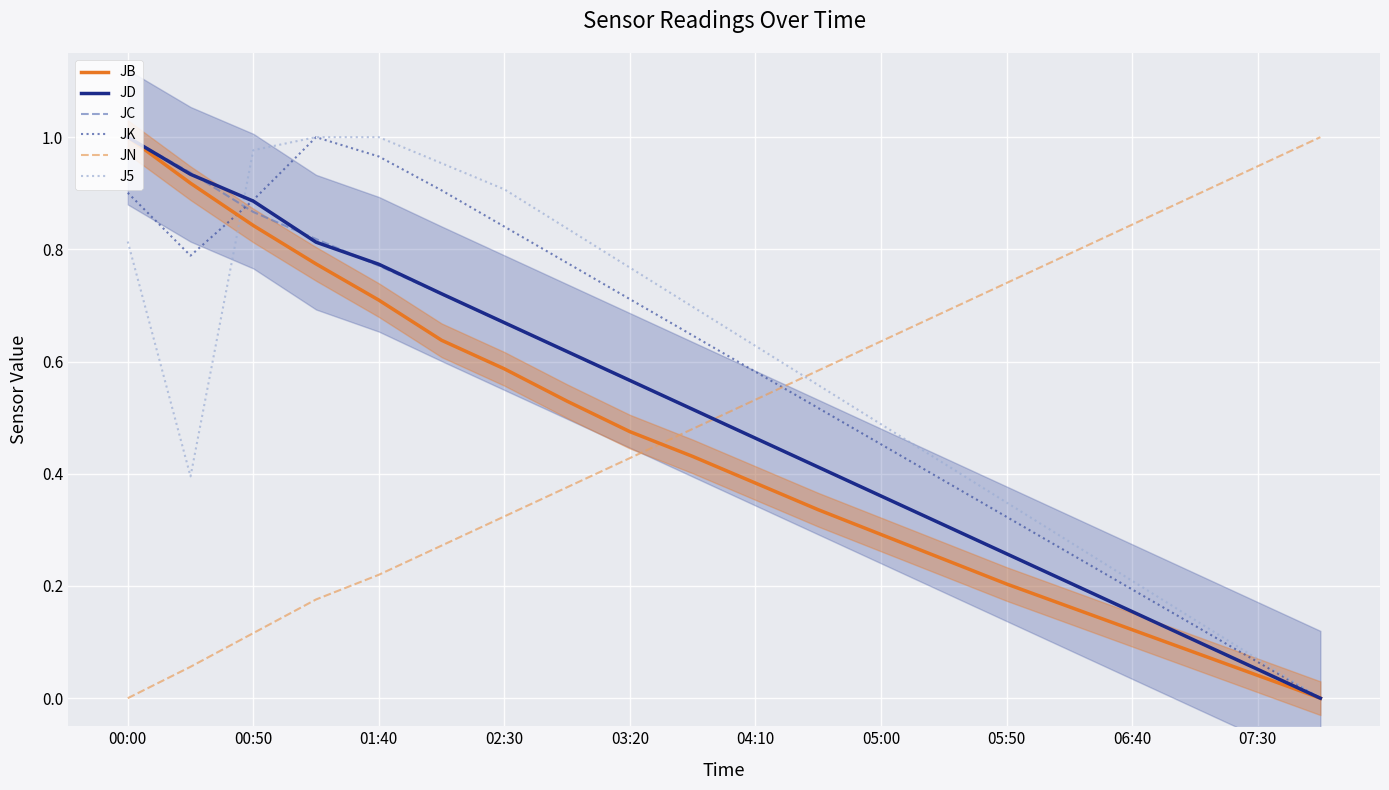

True or false: JD and JN cross at least once.

True